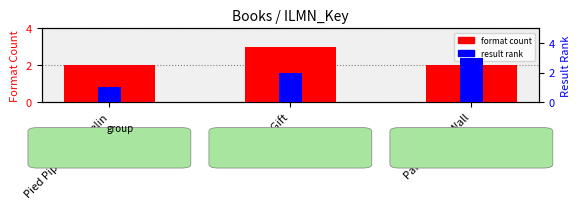

What is the minimum value for format count?

2